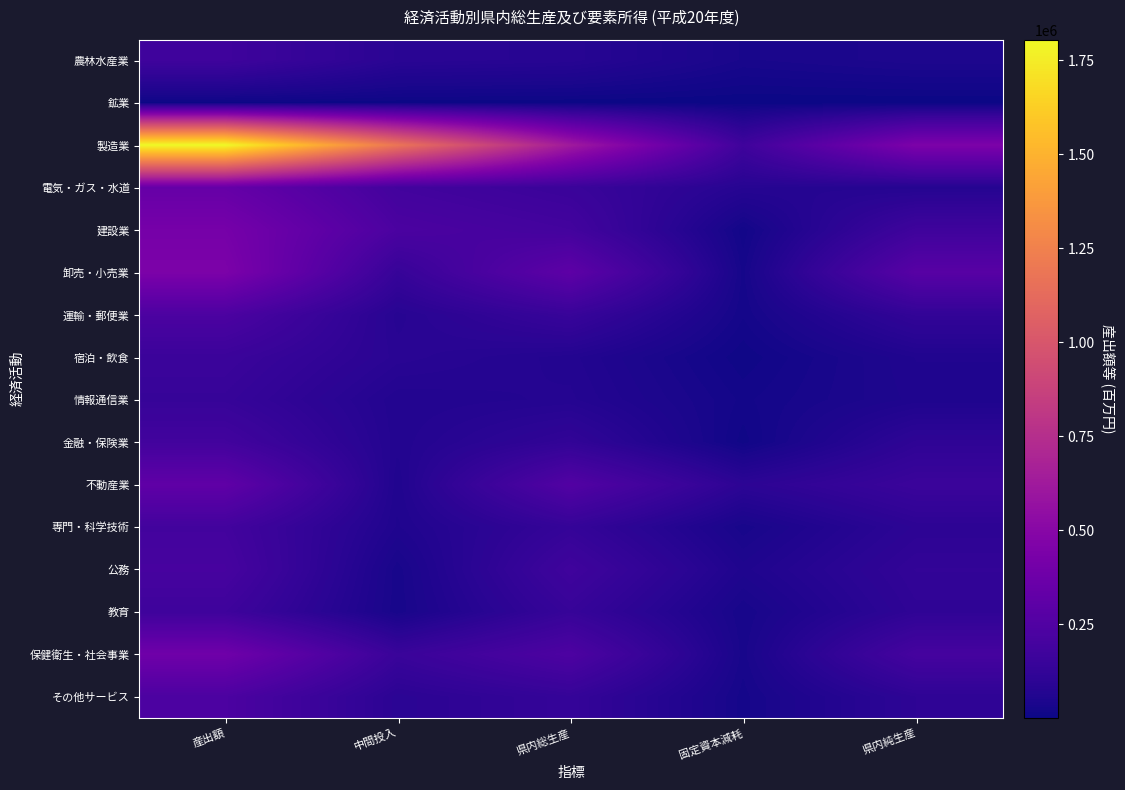

Reading left to right, transcribe all the data shown in this chart.

農林水産業: 産出額=173948.4	中間投入=90980.4	県内総生産=82968.0	固定資本減耗=35230.6	県内純生産=47737.4
鉱業: 産出額=6761.0	中間投入=4169.7	県内総生産=2591.3	固定資本減耗=1325.2	県内純生産=1266.1
製造業: 産出額=1804972.1	中間投入=1181699.1	県内総生産=623273.0	固定資本減耗=174324.2	県内純生産=448948.7
電気・ガス・水道: 産出額=343232.4	中間投入=189471.5	県内総生産=153761.0	固定資本減耗=79577.1	県内純生産=74183.8
建設業: 産出額=417652.7	中間投入=225633.4	県内総生産=192019.3	固定資本減耗=17636.4	県内純生産=174382.9
卸売・小売業: 産出額=446672.7	中間投入=139506.3	県内総生産=307166.4	固定資本減耗=27109.4	県内純生産=280057.0
運輸・郵便業: 産出額=228558.6	中間投入=82304.2	県内総生産=146254.3	固定資本減耗=23439.4	県内純生産=122814.9
宿泊・飲食: 産出額=157512.4	中間投入=89687.4	県内総生産=67825.0	固定資本減耗=9684.5	県内純生産=58140.5
情報通信業: 産出額=139534.9	中間投入=65848.3	県内総生産=73686.6	固定資本減耗=20336.5	県内純生産=53350.1
金融・保険業: 産出額=187451.0	中間投入=66777.8	県内総生産=120673.2	固定資本減耗=11483.3	県内純生産=109189.9
不動産業: 産出額=315935.7	中間投入=59231.1	県内総生産=256704.6	固定資本減耗=100838.1	県内純生産=155866.5
専門・科学技術: 産出額=189323.7	中間投入=56272.5	県内総生産=133051.3	固定資本減耗=31437.4	県内純生産=101613.9
公務: 産出額=207861.8	中間投入=31731.7	県内総生産=176130.1	固定資本減耗=54442.7	県内純生産=121687.4
教育: 産出額=171360.1	中間投入=30604.0	県内総生産=140756.0	固定資本減耗=29562.8	県内純生産=111193.3
保健衛生・社会事業: 産出額=386584.0	中間投入=151697.7	県内総生産=234886.3	固定資本減耗=33106.8	県内純生産=201779.5
その他サービス: 産出額=228952.4	中間投入=95784.2	県内総生産=133168.2	固定資本減耗=26014.2	県内純生産=107154.0